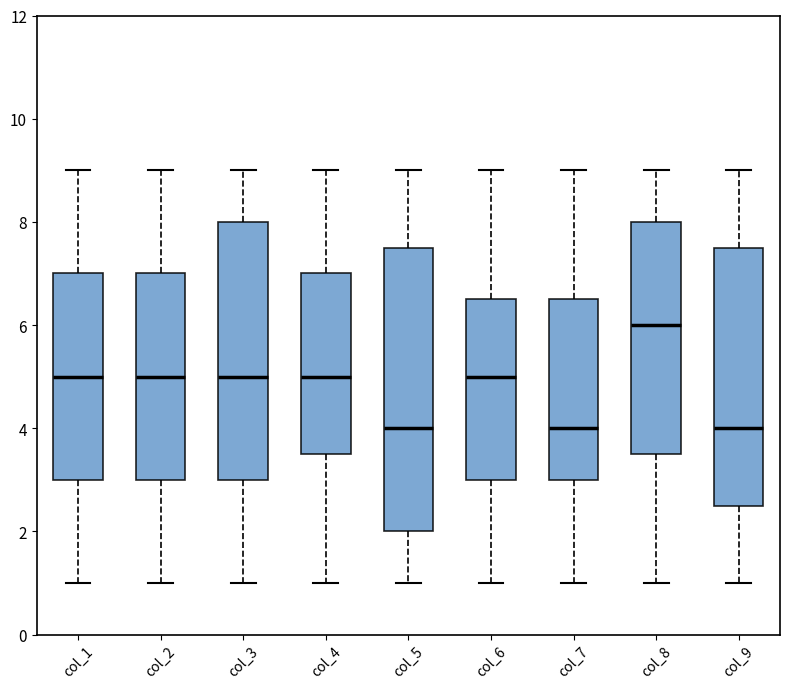

Reading left to right, transcribe this box plot: for each box, give where its median line is, the range the box spans, and where its two whiskers end, as read against the y-axis. The values are not printed on the chart, so give them approximately, as read against the axis.

col_1: median 5.0, box 3.0 to 7.0, whiskers 1.0 to 9.0
col_2: median 5.0, box 3.0 to 7.0, whiskers 1.0 to 9.0
col_3: median 5.0, box 3.0 to 8.0, whiskers 1.0 to 9.0
col_4: median 5.0, box 3.6 to 7.0, whiskers 1.0 to 9.0
col_5: median 4.0, box 2.0 to 7.6, whiskers 1.0 to 9.0
col_6: median 5.0, box 3.0 to 6.6, whiskers 1.0 to 9.0
col_7: median 4.0, box 3.0 to 6.6, whiskers 1.0 to 9.0
col_8: median 6.0, box 3.6 to 8.0, whiskers 1.0 to 9.0
col_9: median 4.0, box 2.6 to 7.6, whiskers 1.0 to 9.0